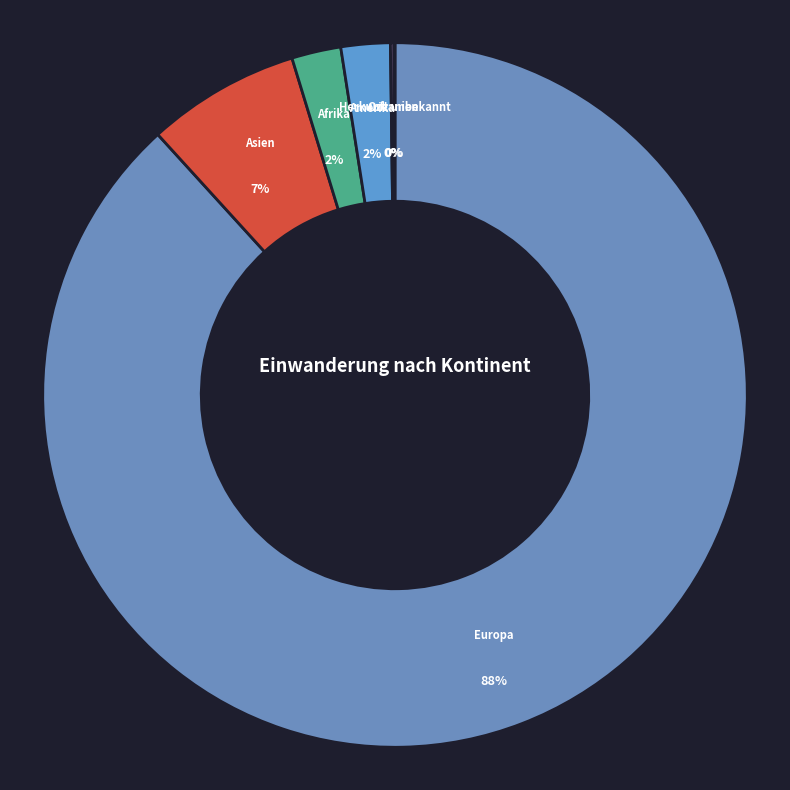

To the nearest percent, what is the difference between the Asien and Afrika slice percentages?

5%